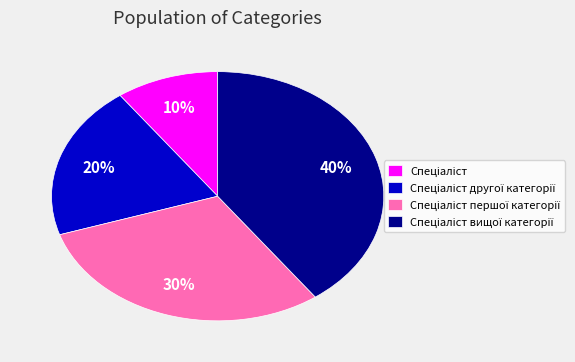

Does any single category account for the majority?

No